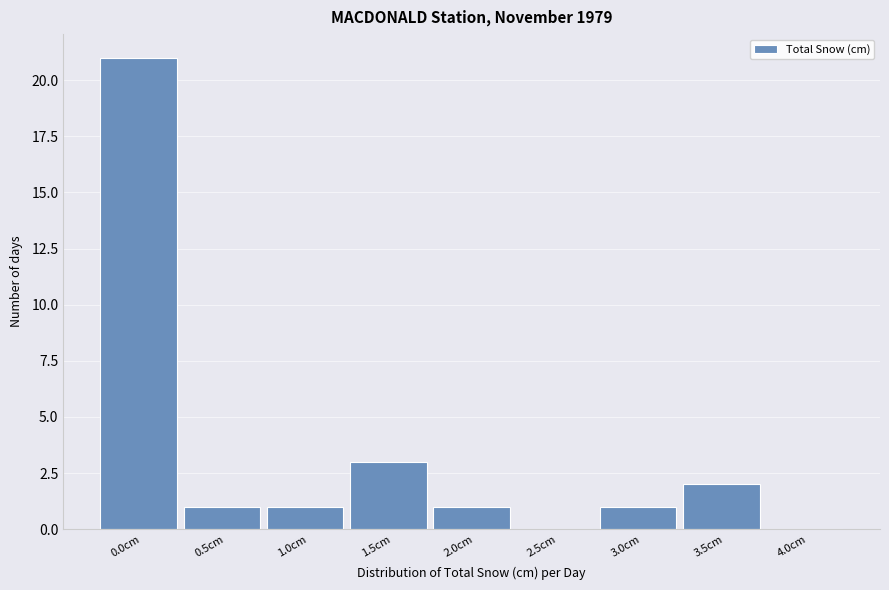

Reading left to right, list all the values displayed in this chart.

0.0cm=21	0.5cm=1	1.0cm=1	1.5cm=3	2.0cm=1	2.5cm=0	3.0cm=1	3.5cm=2	4.0cm=0